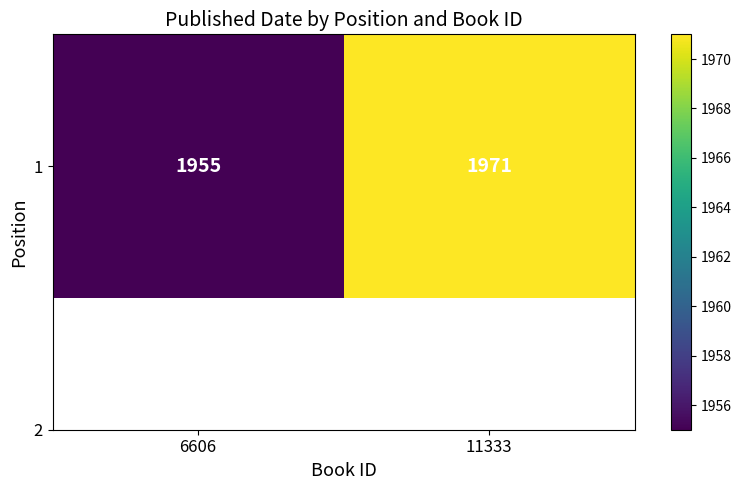

Which label corresponds to the largest value in the chart?

11333